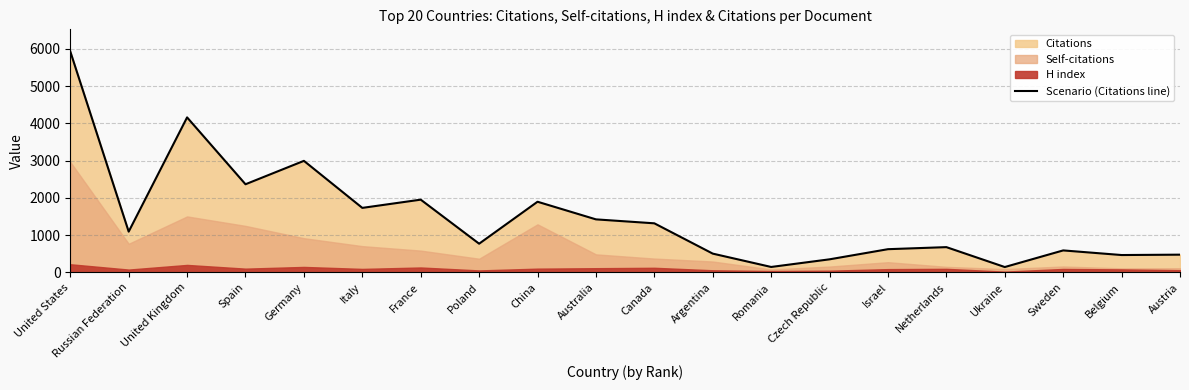

True or false: the data has more than 1 interior local peaks.

True